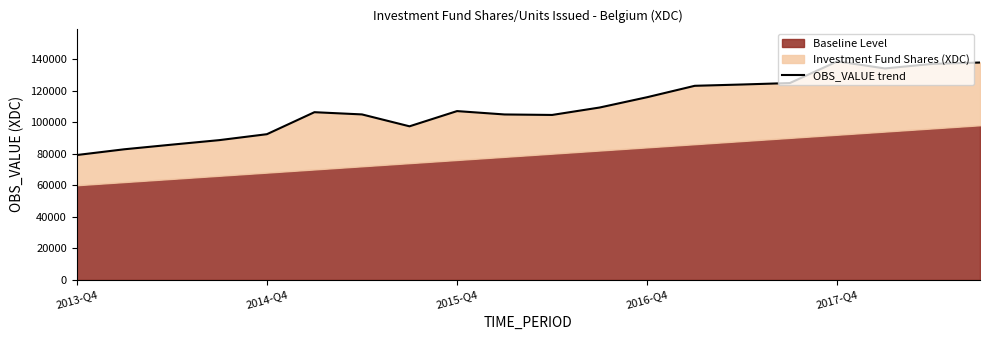

What is the greatest value displayed?

138477.6